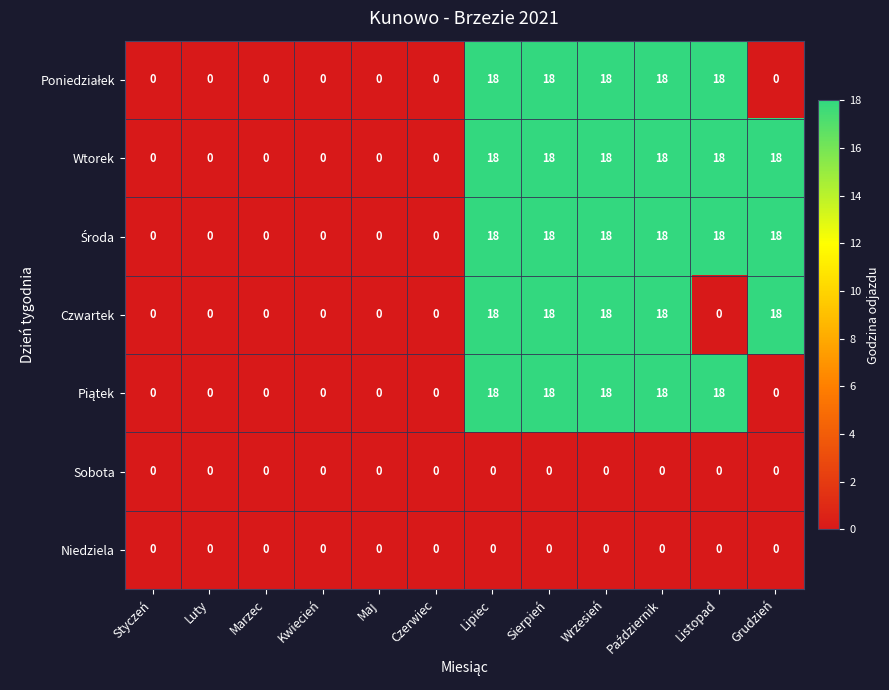

The Wtorek series shows 7 at Sierpień. True or false?

False